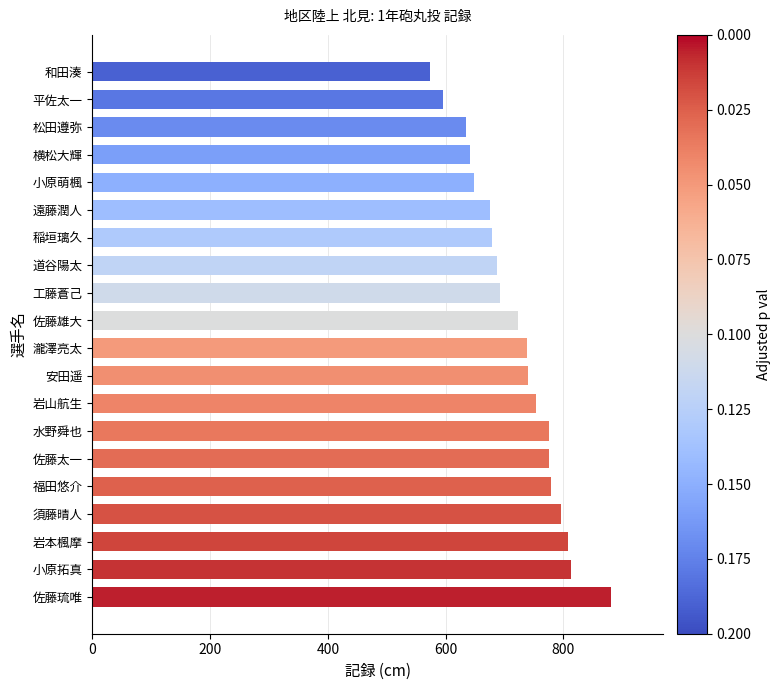

Approximately how many times larger is the value at 小原拓真 compared to 松田遵弥?

1.3